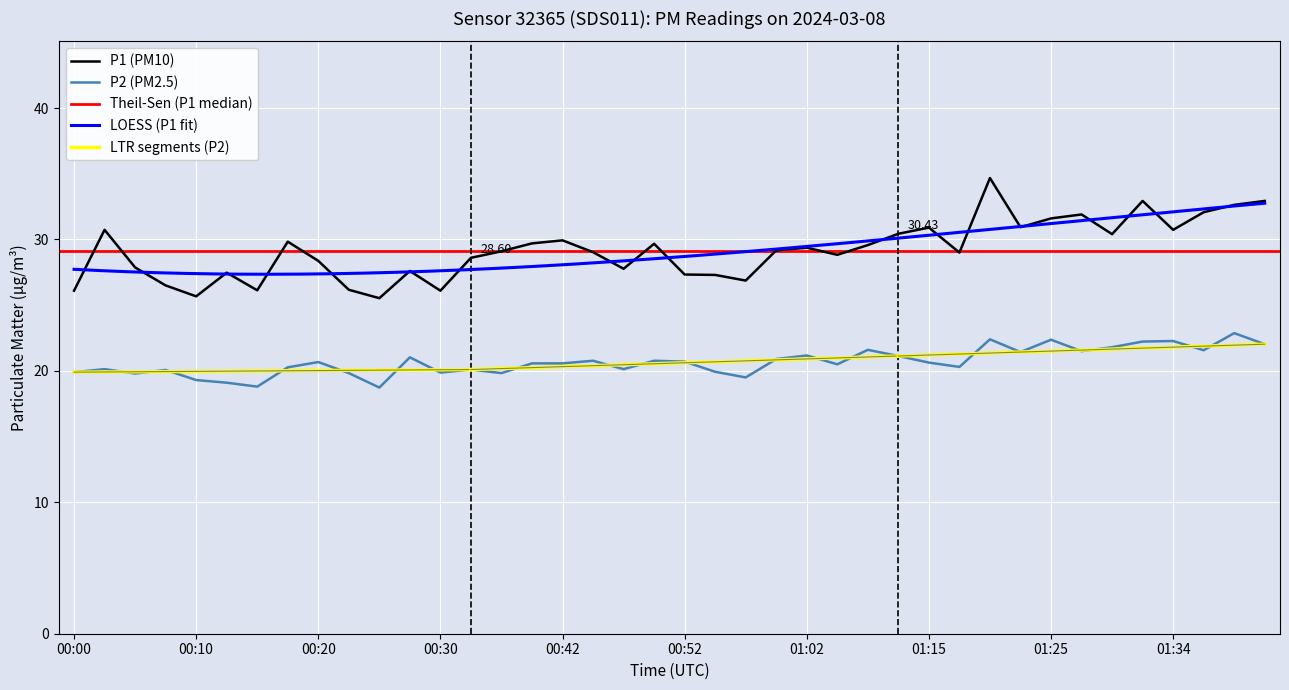

How many interior local peaks does the P2 series have?

13